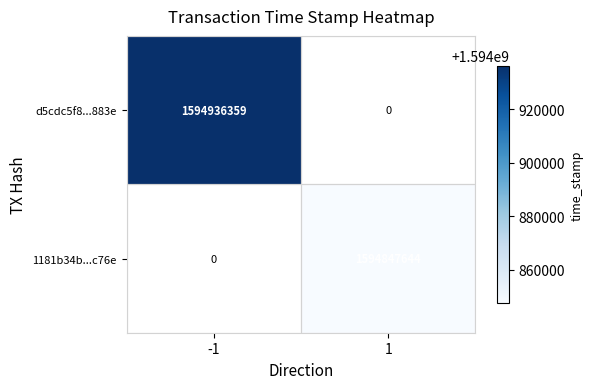

True or false: d5cdc5f8...883e has a value of 1594936359 at -1.

True